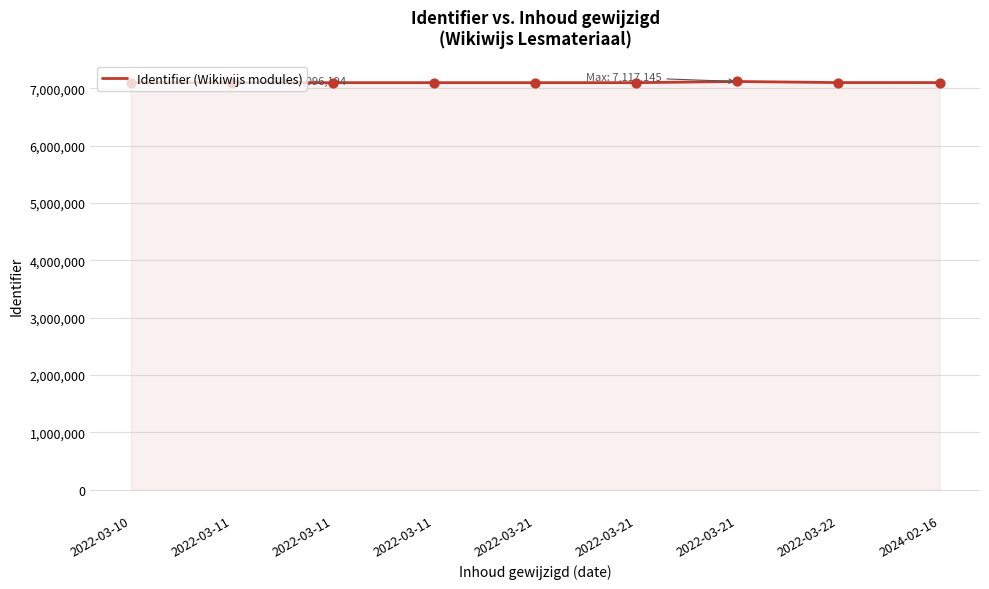

Is this an area chart (filled region under the line)?

Yes